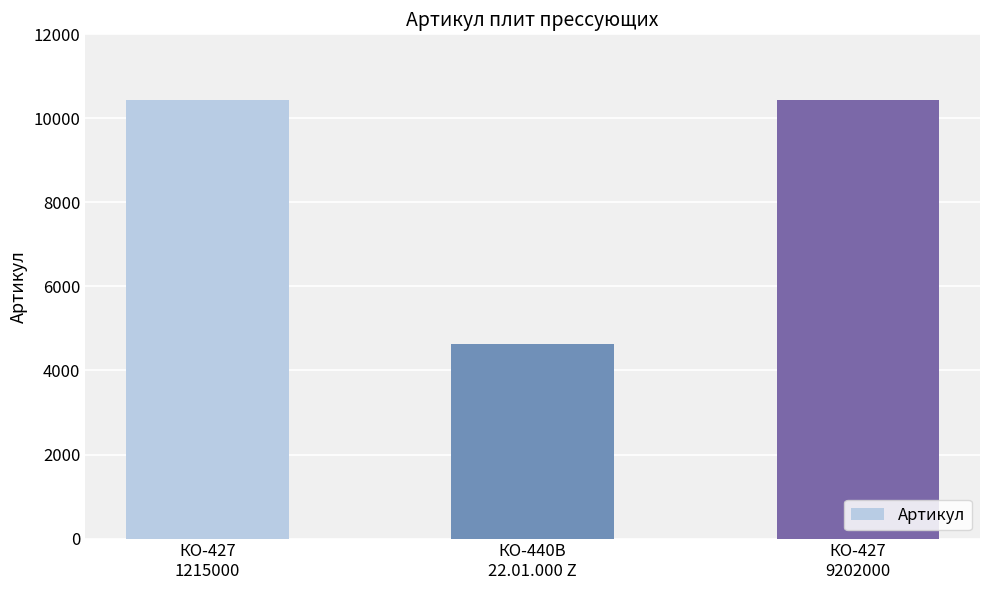

What is the average value?

8499